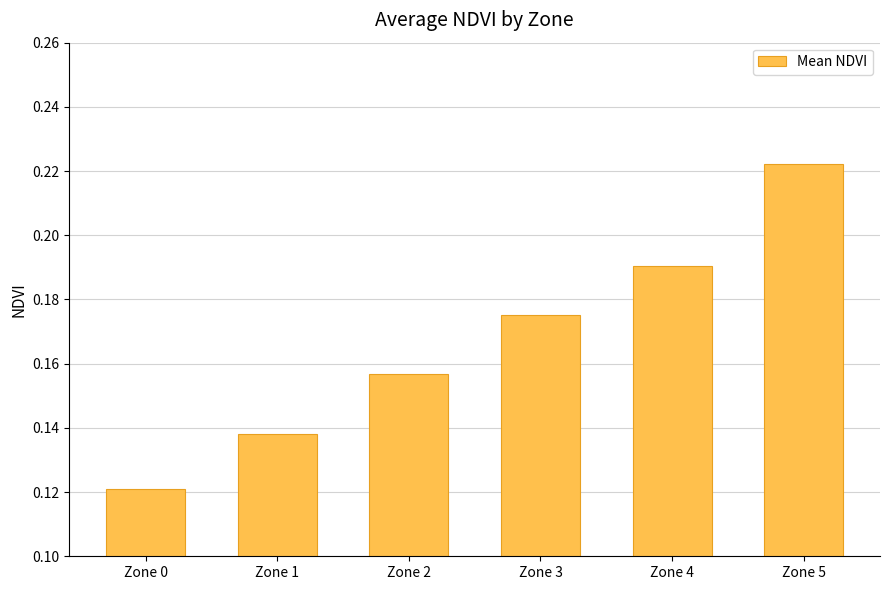

List the labels in order of value, smallest first.

Zone 0, Zone 1, Zone 2, Zone 3, Zone 4, Zone 5